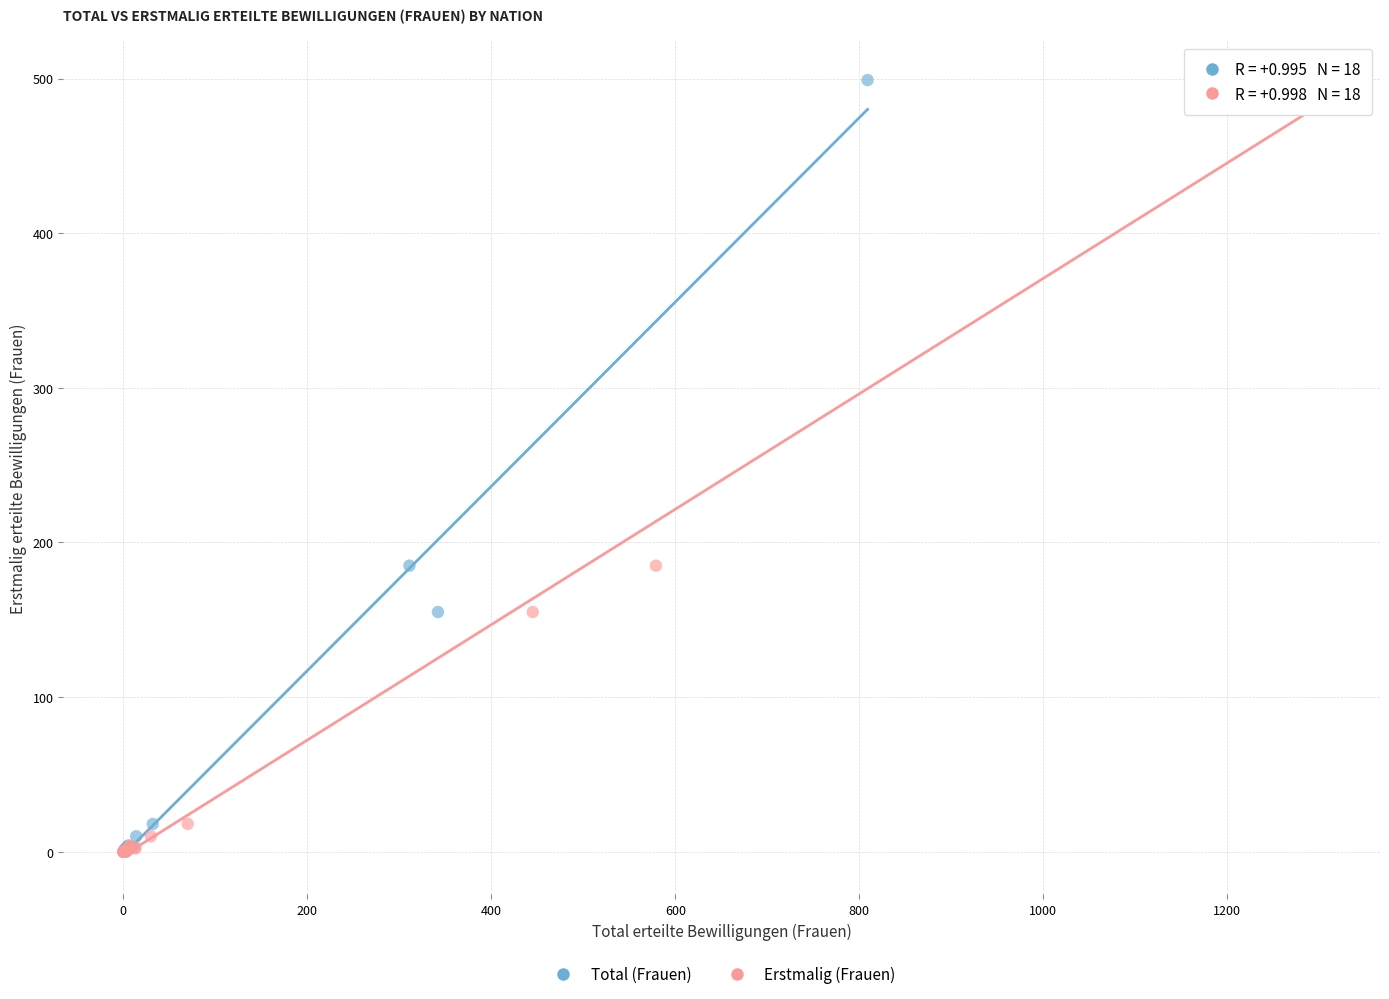

What are all the series names shown in the legend?

Total (Frauen), Erstmalig (Frauen)